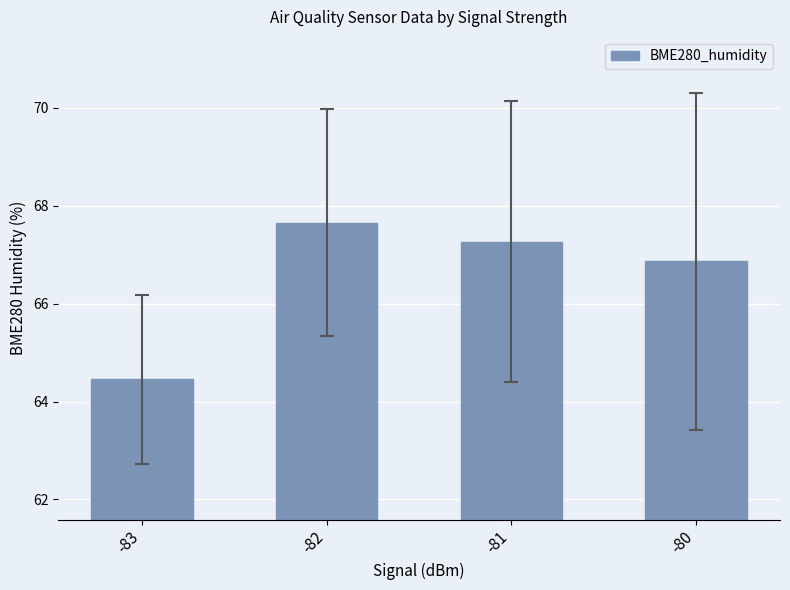

What is the difference between the maximum and minimum values?

3.2